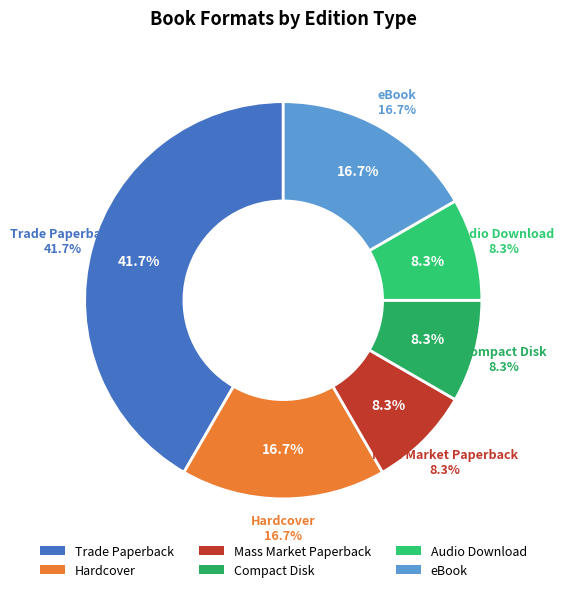

Which slice is the smallest?

Mass Market Paperback